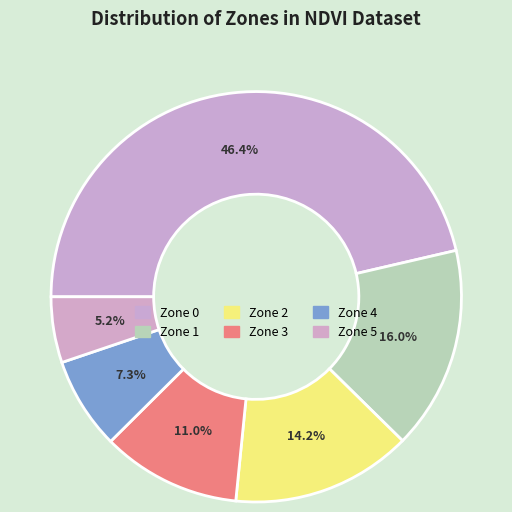

Is there a majority slice in this chart?

No